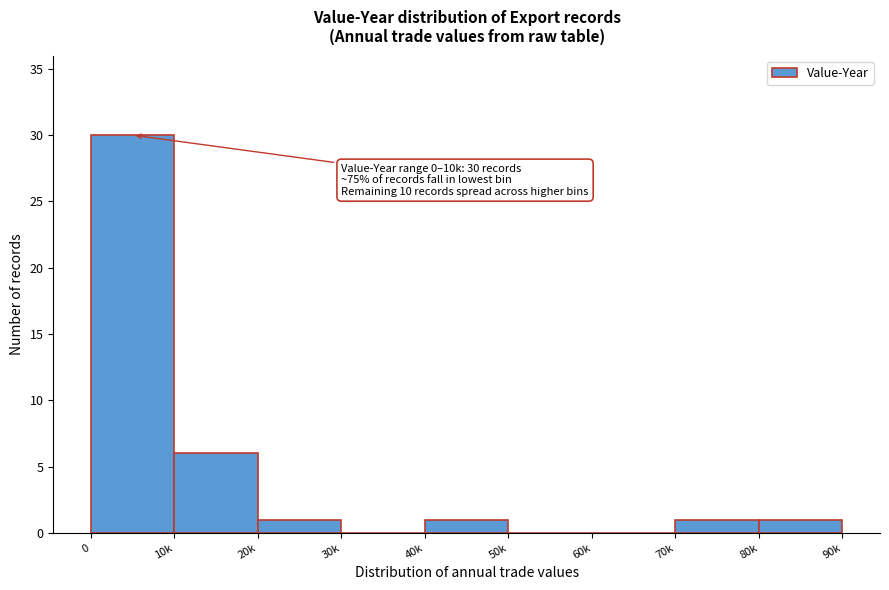

Reading left to right, extract all data points from this chart.

0=30	10k=6	20k=1	30k=0	40k=1	50k=0	60k=0	70k=1	80k=1